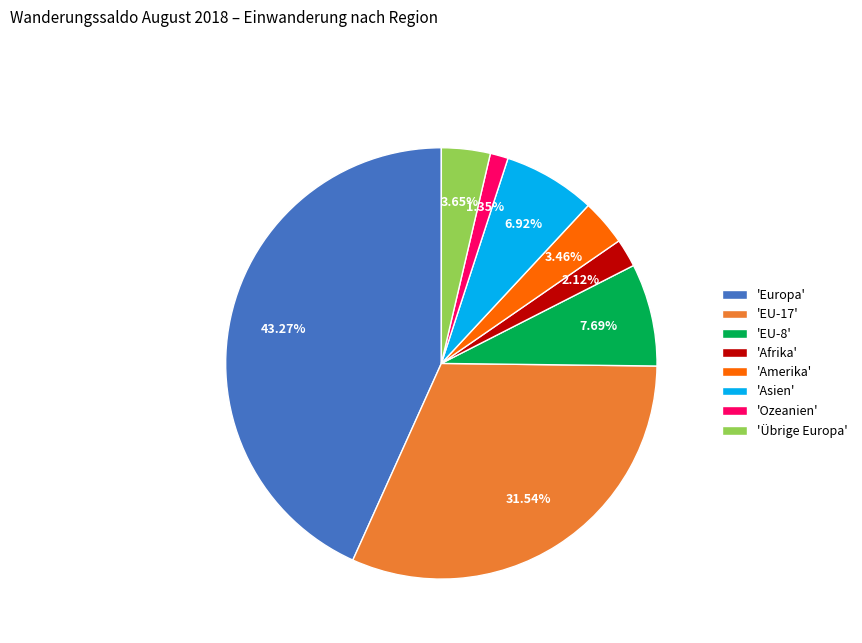

Is there a majority slice in this chart?

No